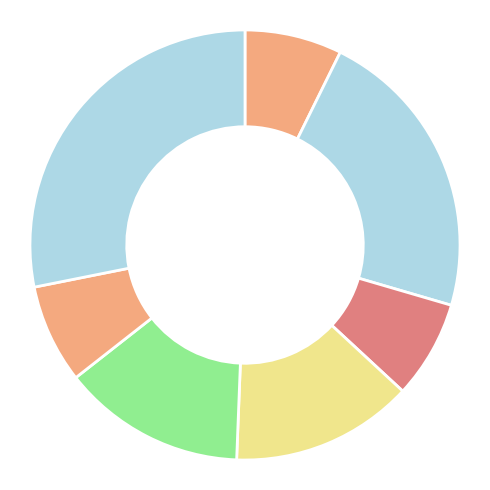

How many segments does this pie chart have?

7